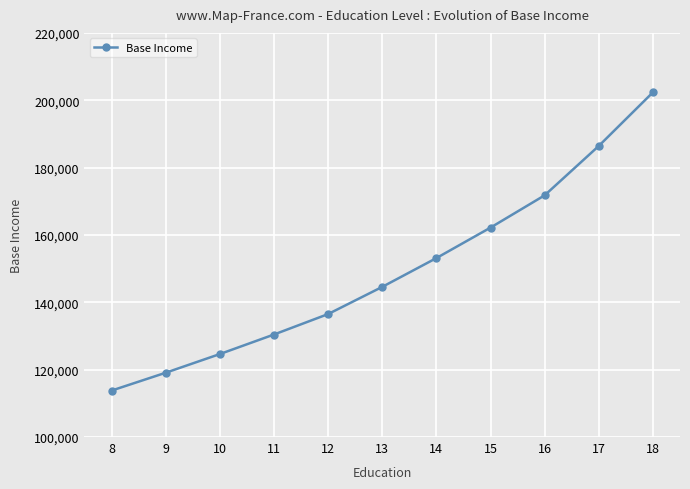

True or false: the data shows 202348.9 at 18.

True